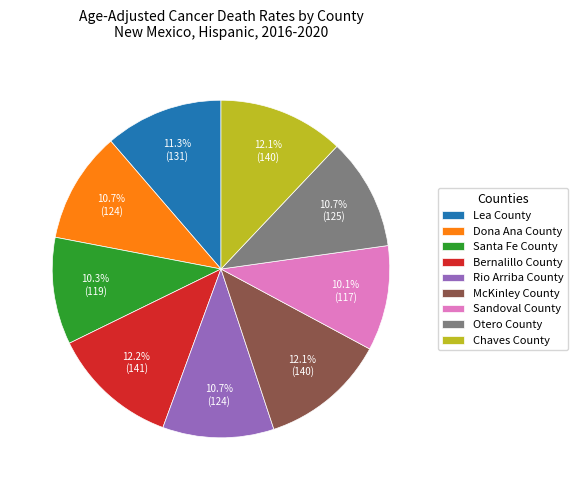

Count the number of slices in the pie.

9